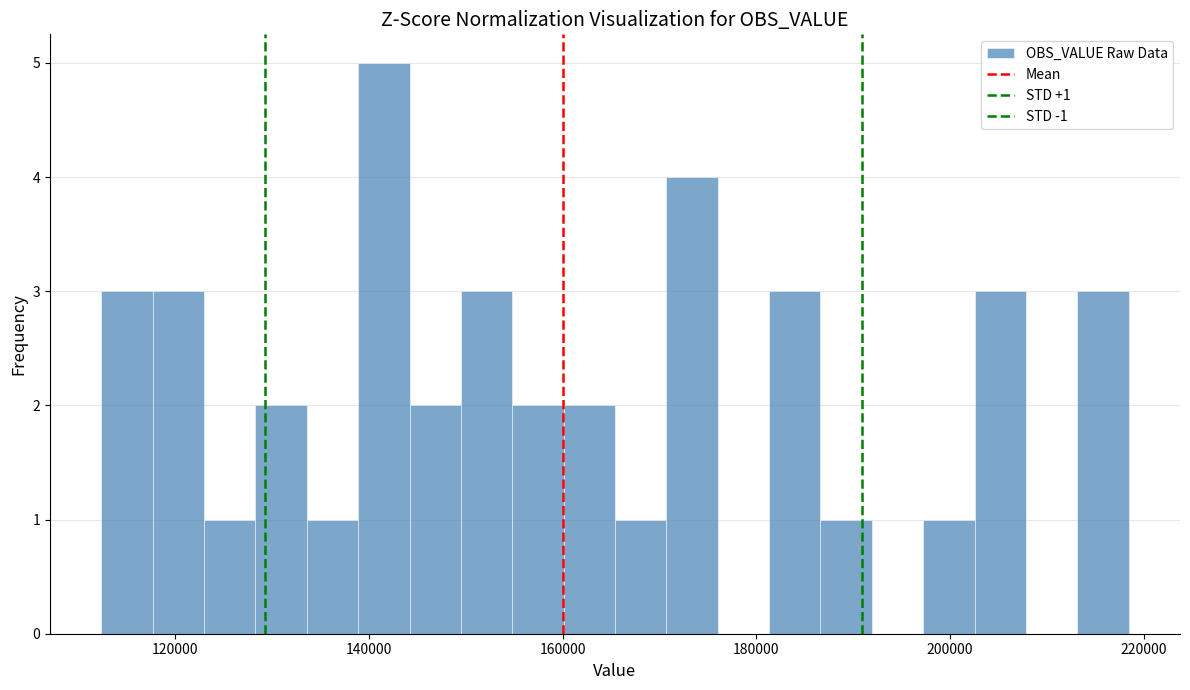

Read against the x-axis, roughly where is the centre of the tallest bar?

142000